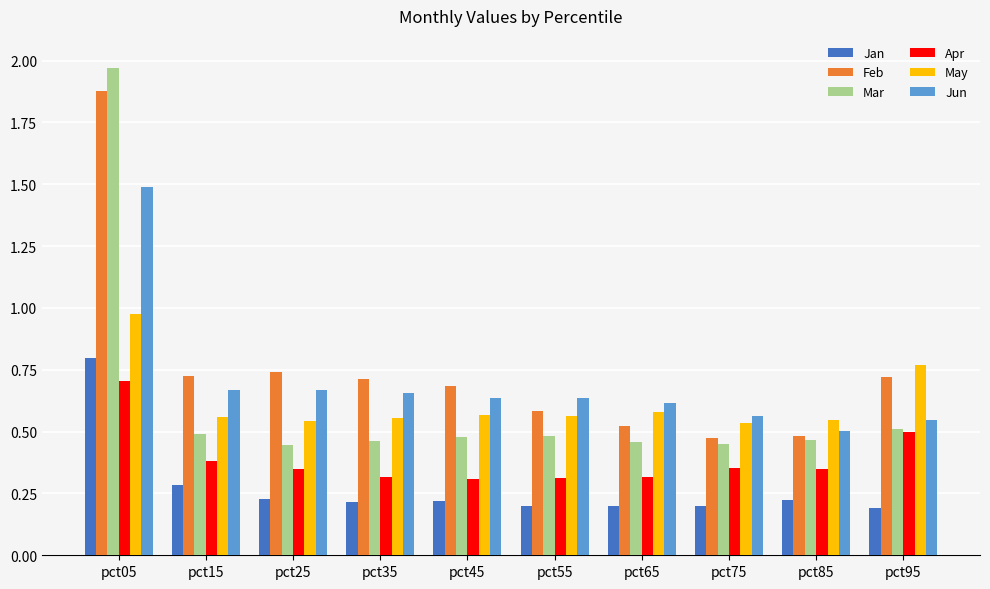

At which label is Jun closest to 0?

pct85